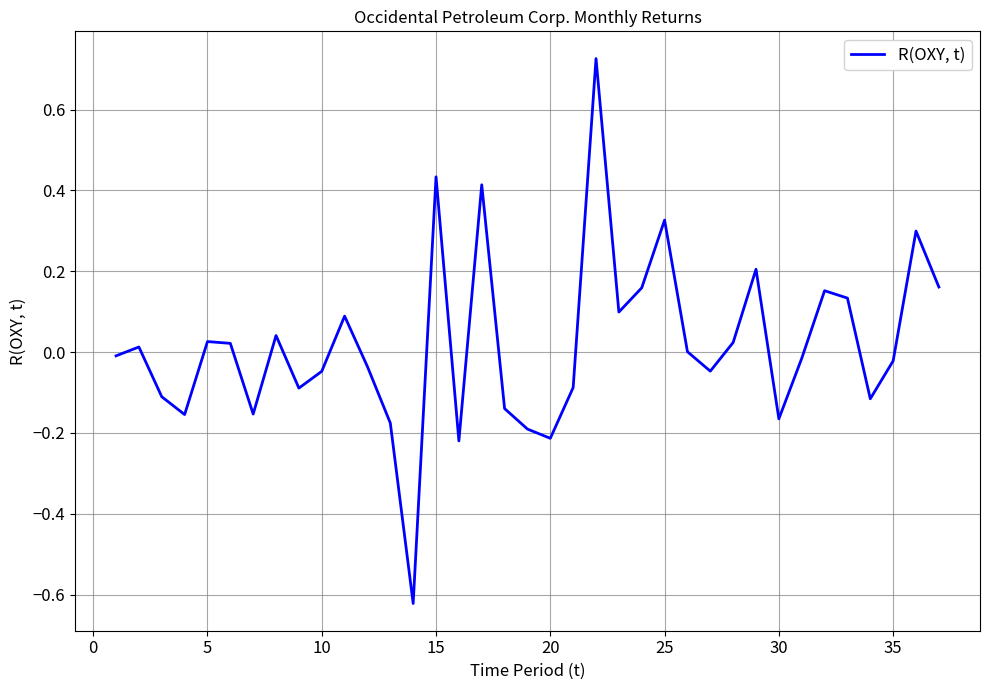

True or false: the data has more than 1 interior local peaks.

True